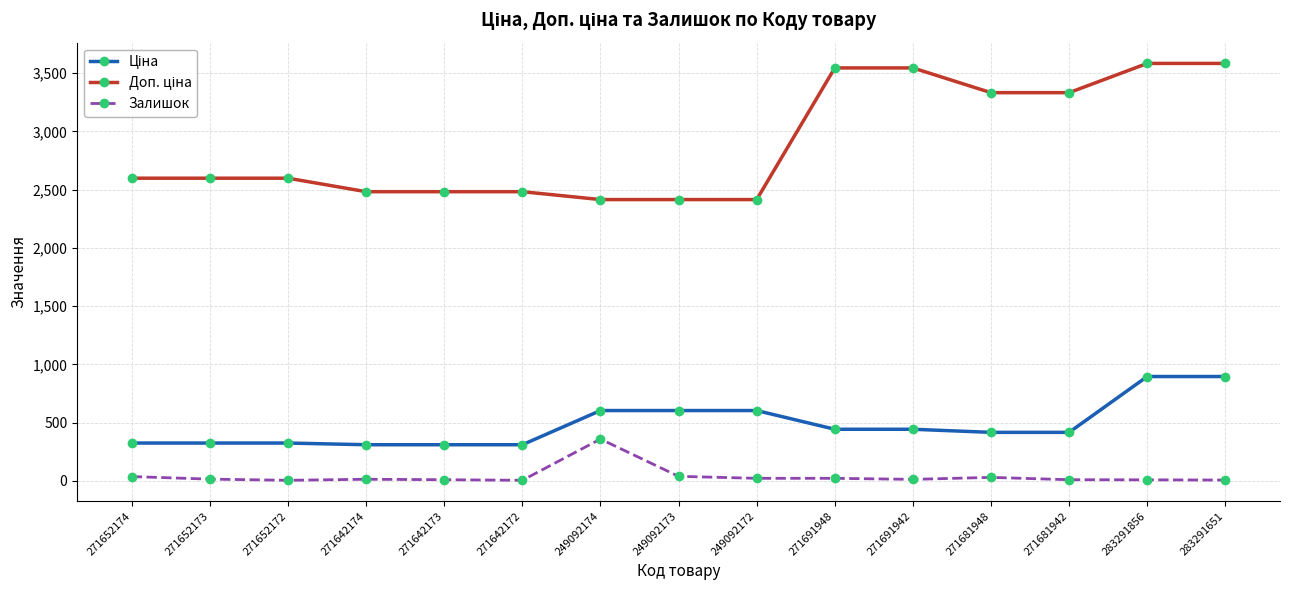

At how many categories does at least one series exceed 2942?

6